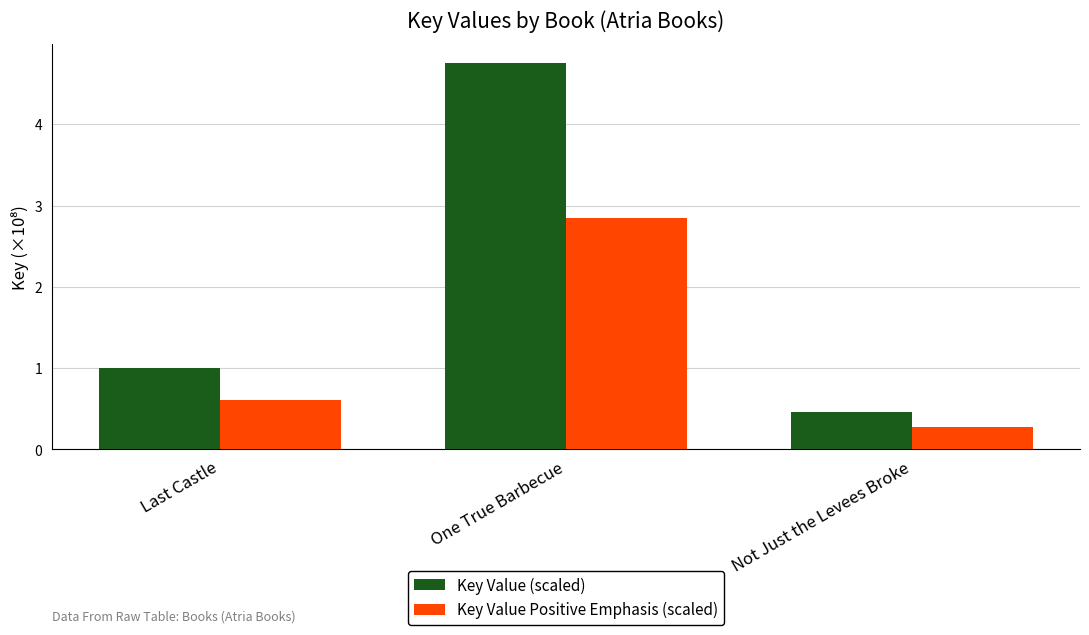

Which label corresponds to the smallest value in the chart?

Not Just the Levees Broke